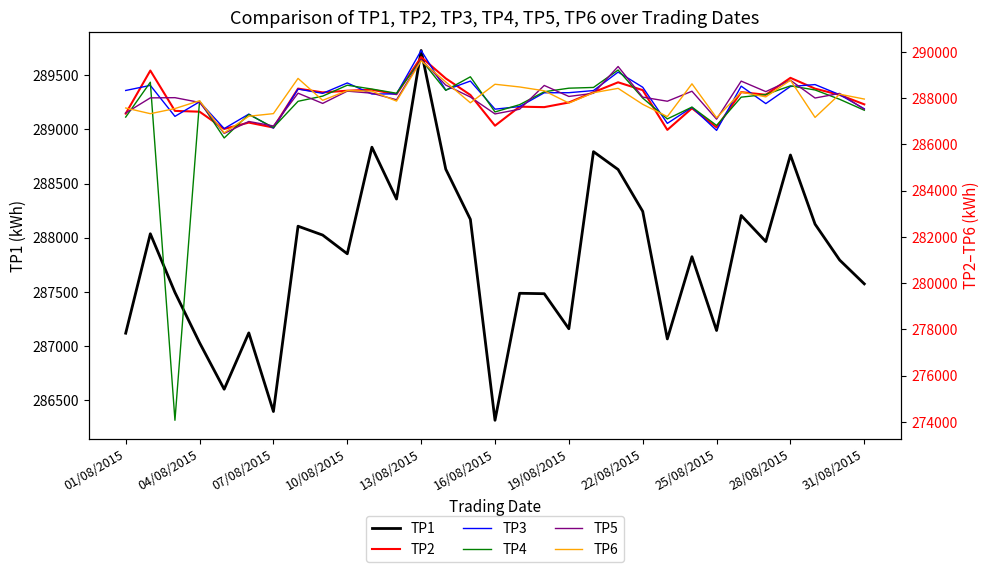

What is the lowest value of the TP1 series?

286312